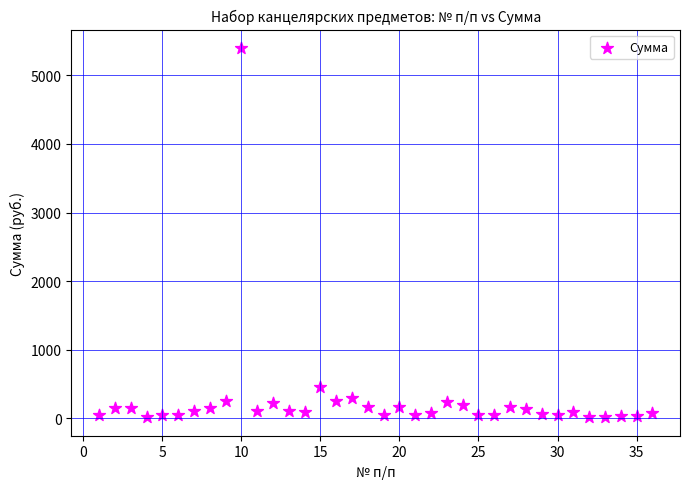

What Y value in the scatter plot is closest to 2707?

450